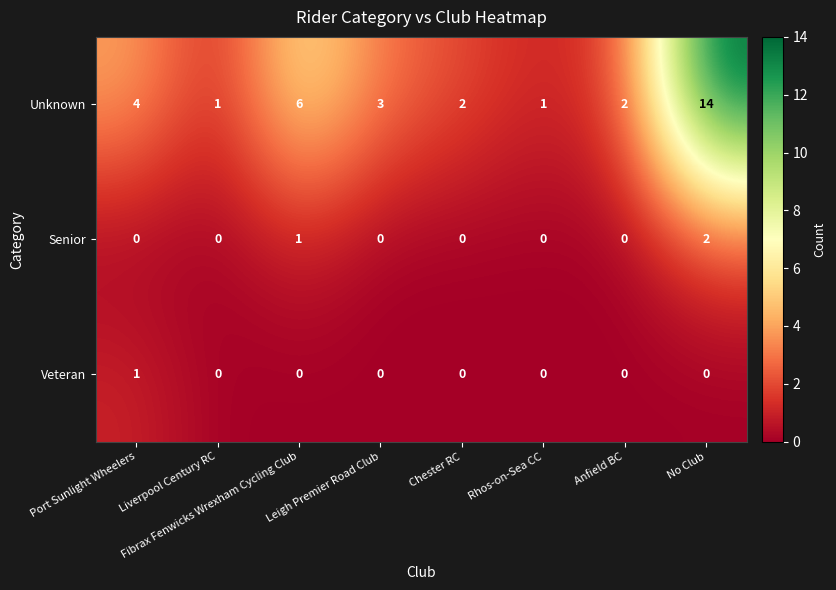

How many values in the Senior series exceed 0?

2